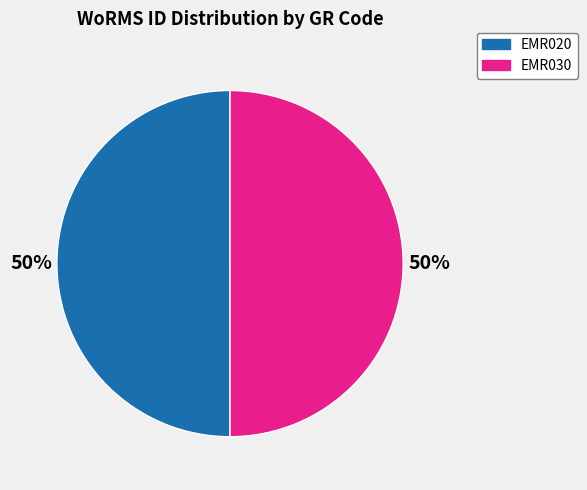

How many slices are in this pie chart?

2